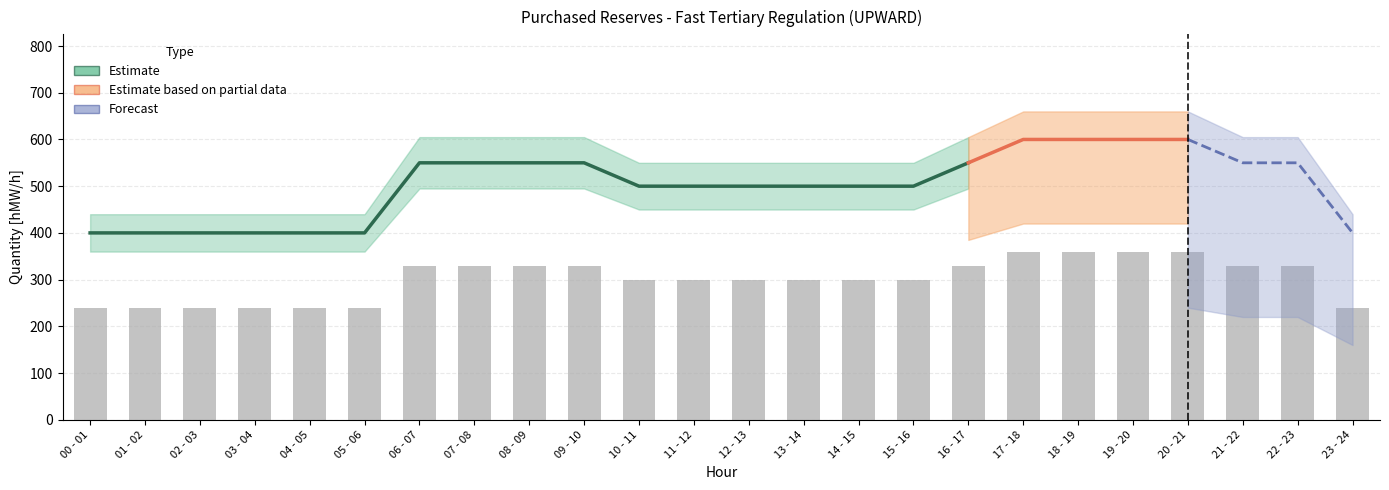

What is the label of the 4th bar from the right?

20 - 21